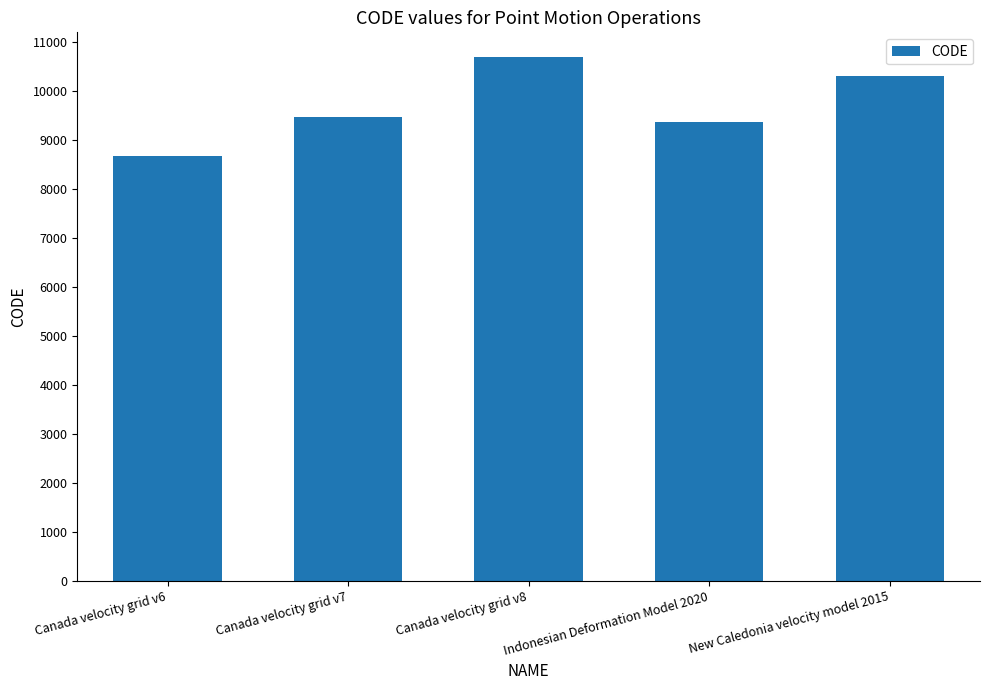

What is the label of the 3rd bar from the right?

Canada velocity grid v8